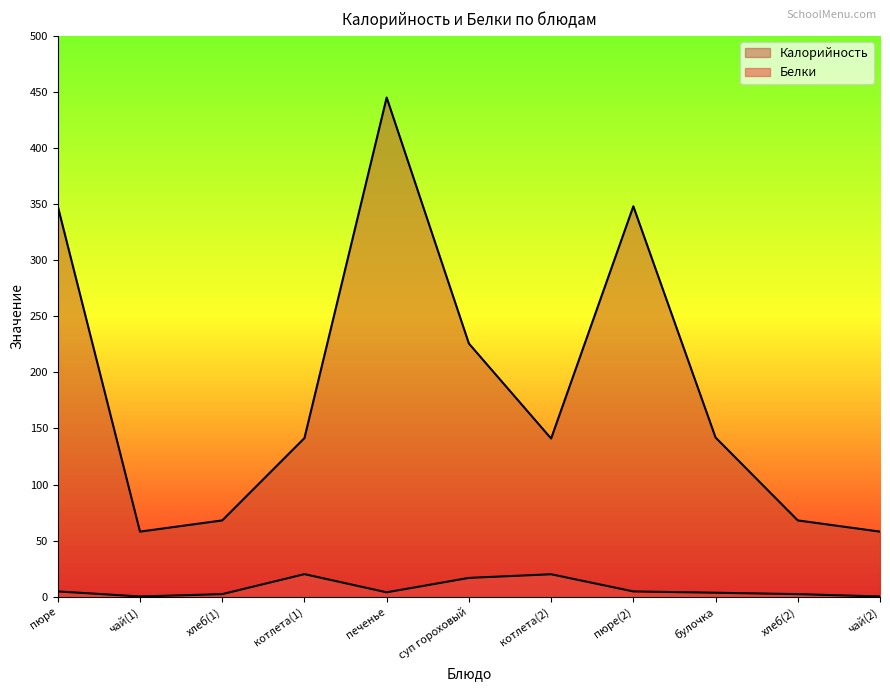

Reading left to right, list all the values displayed in this chart.

Калорийность: 348.0	58.0	68.0	141.4	445.0	225.7	141.0	348.0	141.9	68.0	58.0
Белки: 4.7	0.2	2.3	20.1	3.9	16.8	20.0	4.7	3.5	2.3	0.2